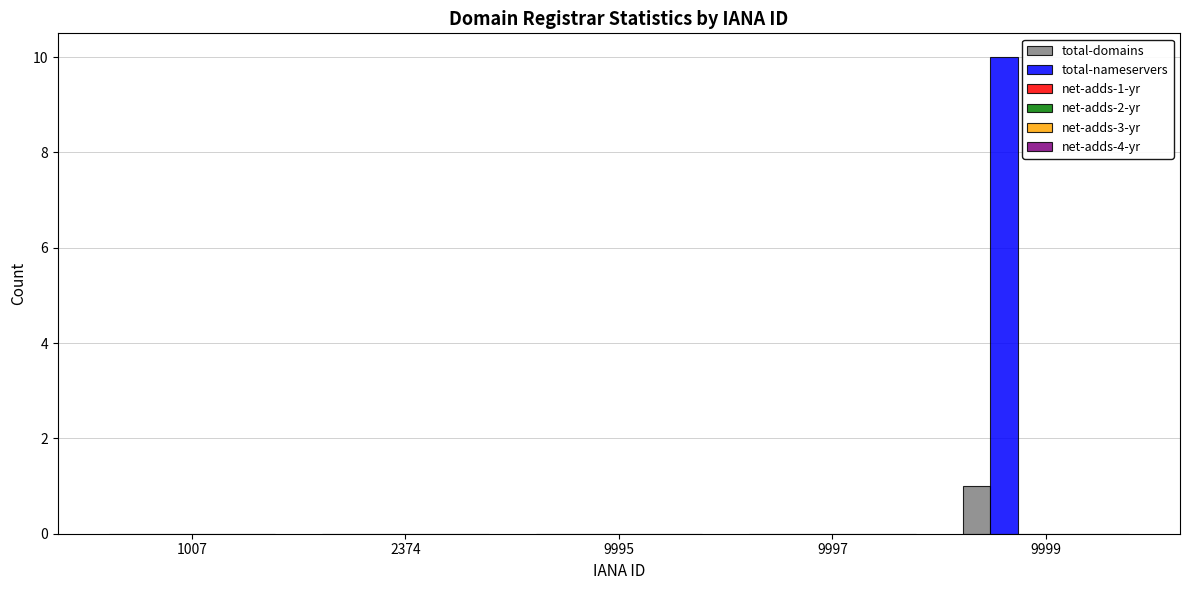

What is the greatest value displayed?

10